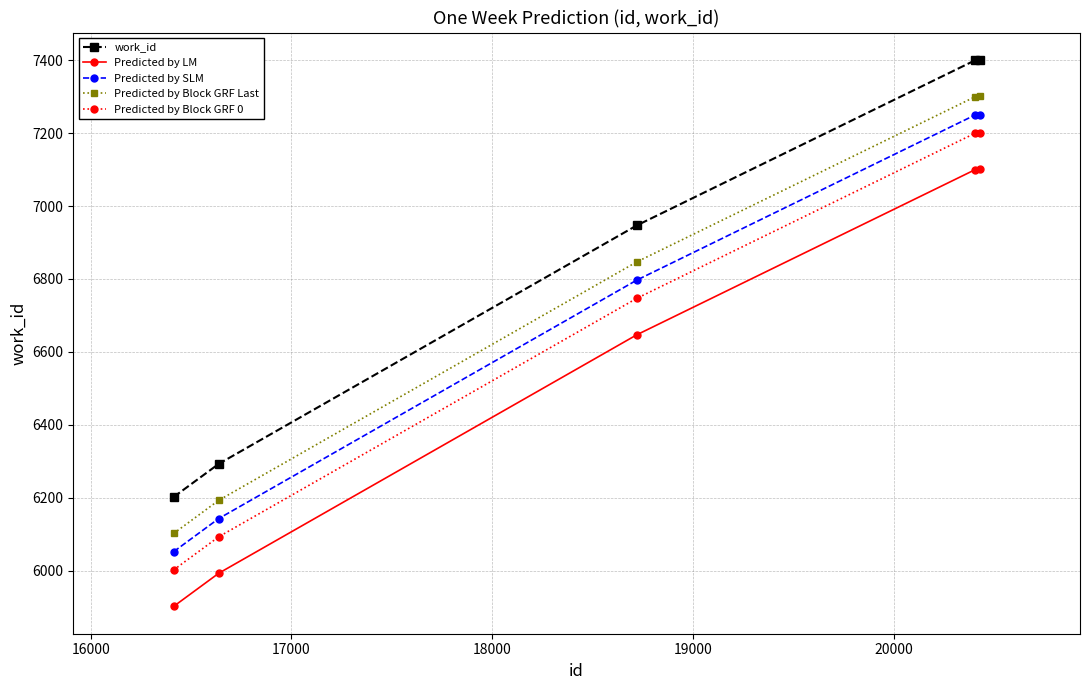

What is the minimum value for Predicted by SLM?

6052